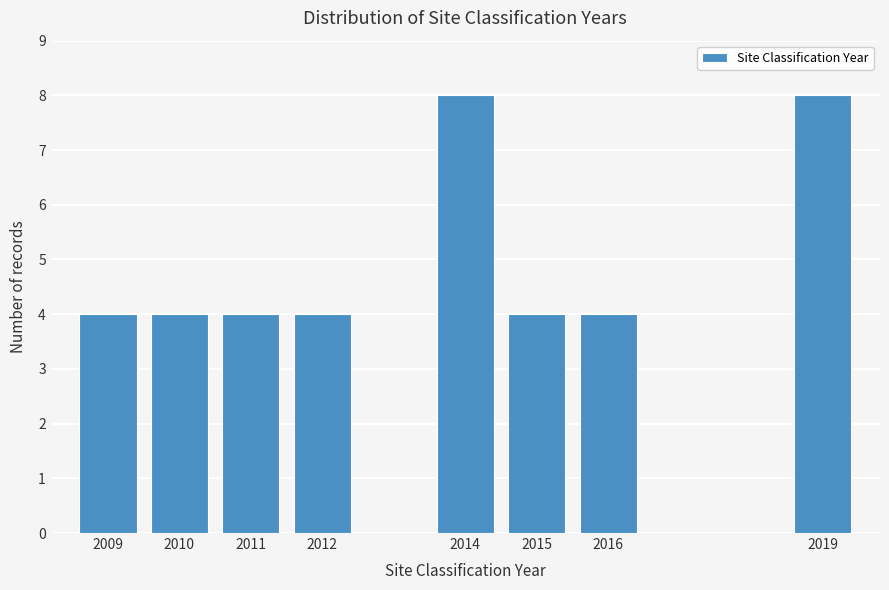

Reading left to right, extract all data points from this chart.

2009=4	2010=4	2011=4	2012=4	2014=8	2015=4	2016=4	2019=8